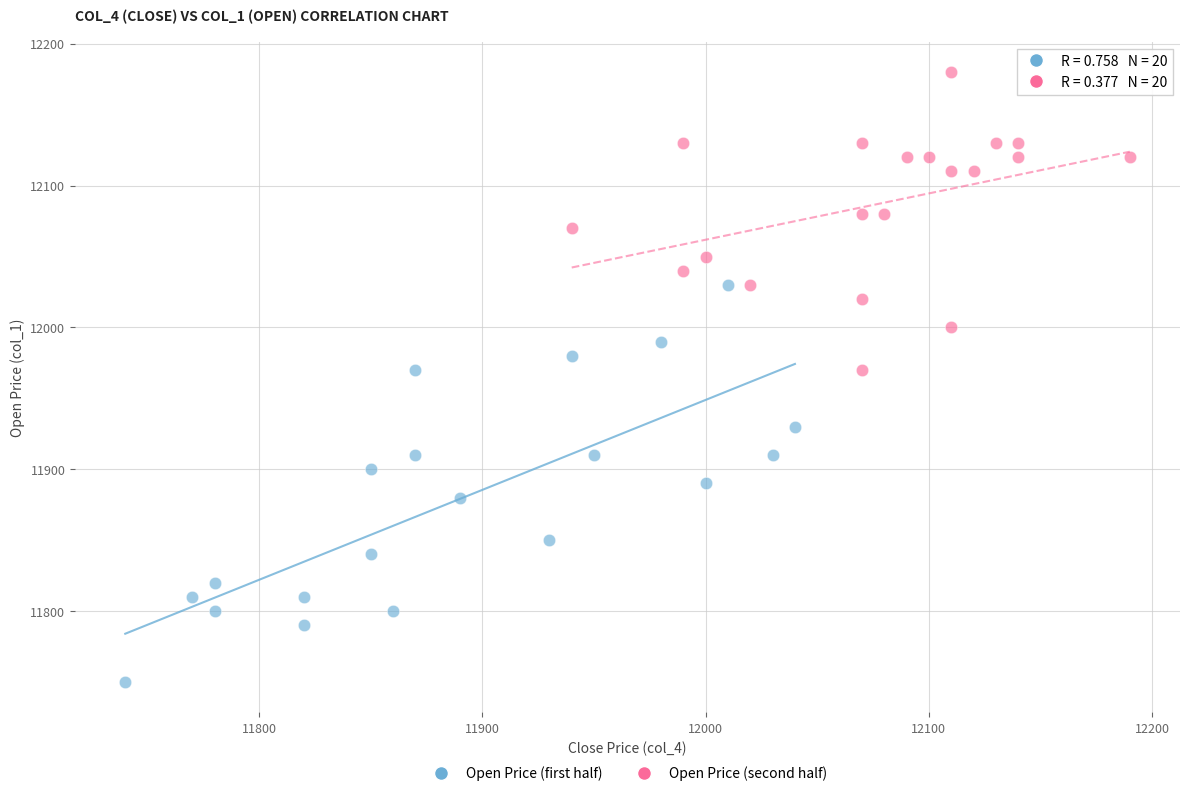

Which series reaches the minimum Y coordinate?

Open Price (first half)